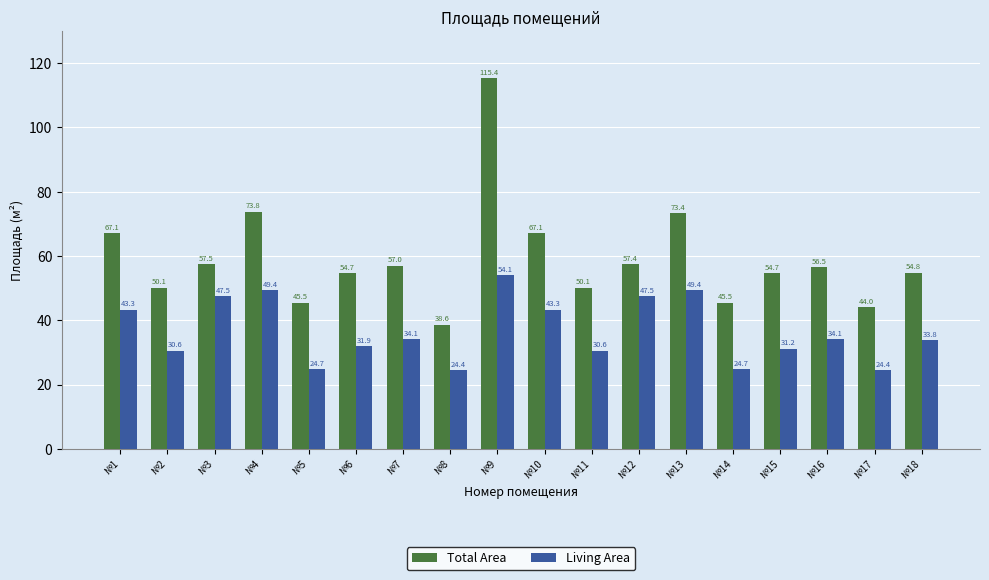

Which series changed the most between №7 and №11?

Total Area